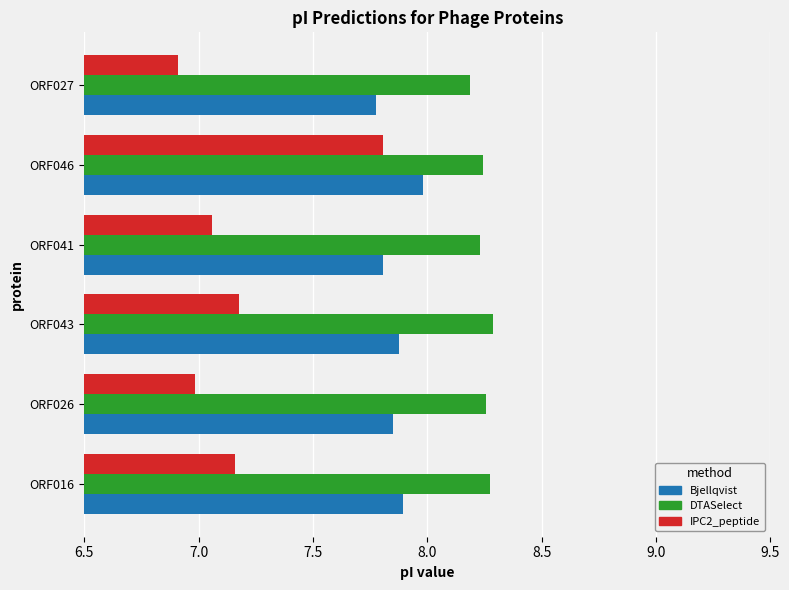

At which category is the sum across all series the highest?

ORF046